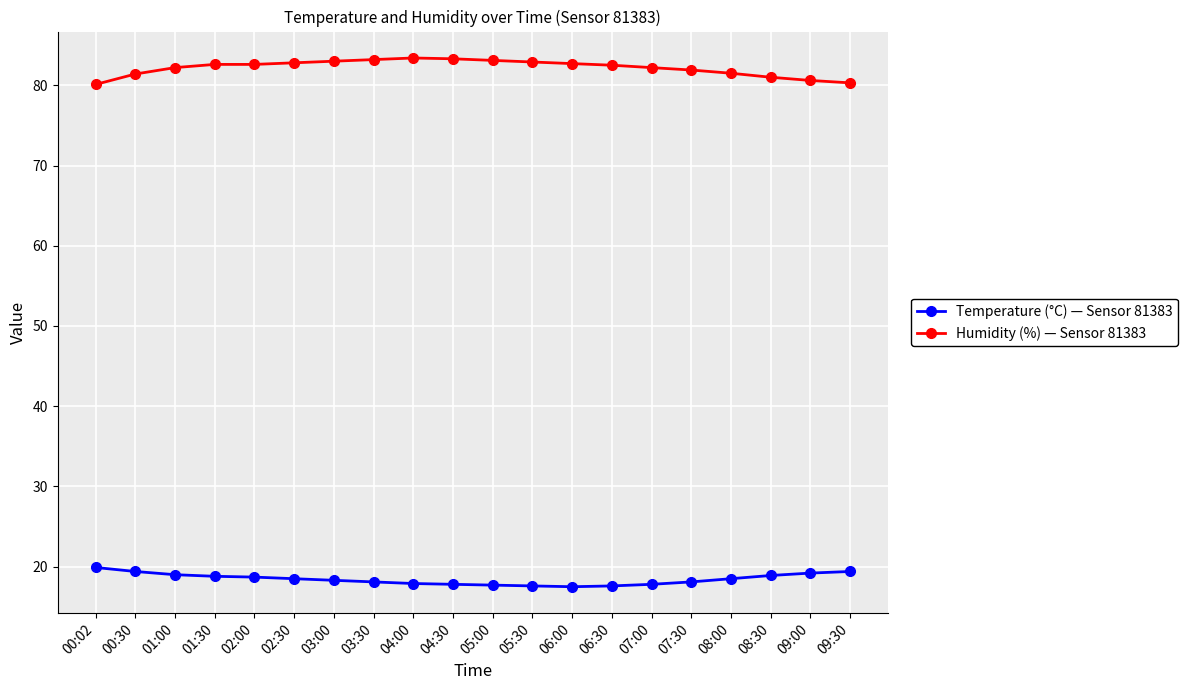

Which series has the largest range (max minus min)?

Humidity (%) — Sensor 81383